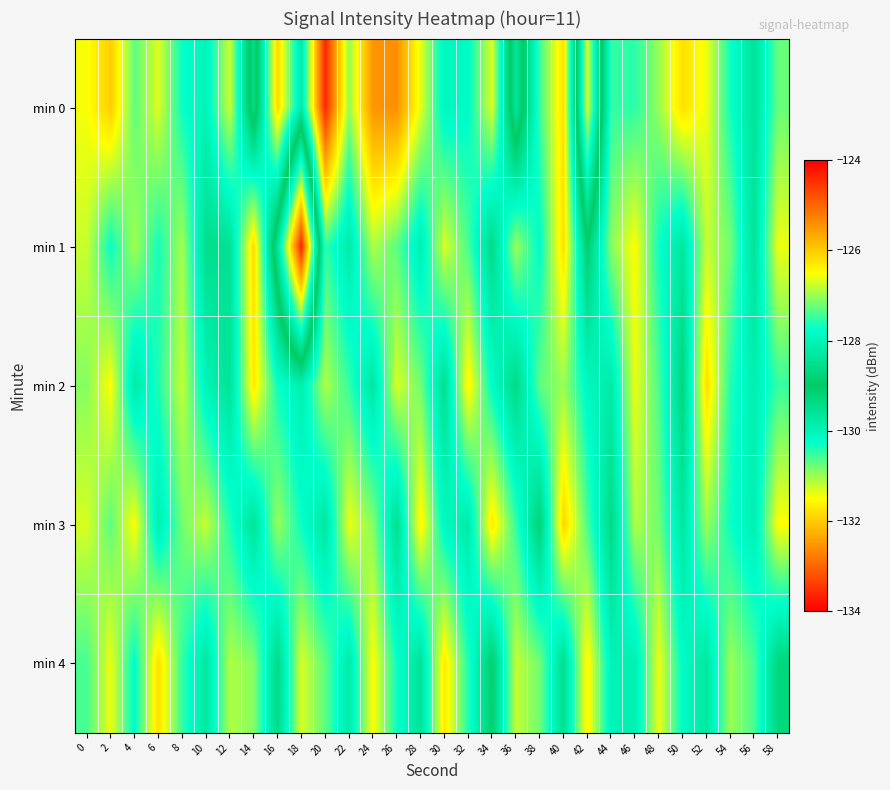

Reading left to right, what are all the values shown in this chart?

min 0: 0=-131.5	2=-132.0	4=-130.7	6=-131.3	8=-130.3	10=-130.0	12=-131.2	14=-128.6	16=-131.9	18=-129.8	20=-133.6	22=-131.0	24=-132.5	26=-132.6	28=-131.4	30=-130.1	32=-130.2	34=-131.3	36=-128.3	38=-130.5	40=-131.8	42=-126.7	44=-130.5	46=-130.5	48=-131.0	50=-131.8	52=-131.4	54=-130.3	56=-129.6	58=-130.7
min 1: 0=-131.2	2=-130.3	4=-131.0	6=-130.3	8=-131.0	10=-129.5	12=-129.6	14=-131.9	16=-128.4	18=-124.4	20=-130.5	22=-129.8	24=-131.1	26=-130.7	28=-129.9	30=-131.3	32=-130.6	34=-129.4	36=-131.0	38=-130.2	40=-131.8	42=-129.1	44=-130.9	46=-131.5	48=-130.3	50=-129.7	52=-131.2	54=-130.8	56=-129.6	58=-131.4
min 2: 0=-130.9	2=-131.5	4=-129.8	6=-130.4	8=-131.2	10=-130.0	12=-129.6	14=-131.7	16=-130.3	18=-129.9	20=-131.1	22=-130.5	24=-129.7	26=-131.3	28=-130.8	30=-129.5	32=-131.6	34=-130.2	36=-129.4	38=-130.7	40=-131.0	42=-130.1	44=-129.8	46=-131.4	48=-130.6	50=-129.3	52=-131.8	54=-130.4	56=-129.9	58=-130.5
min 3: 0=-131.3	2=-130.7	4=-131.5	6=-129.9	8=-130.8	10=-131.2	12=-130.4	14=-129.6	16=-131.0	18=-130.3	20=-129.7	22=-131.4	24=-130.9	26=-129.5	28=-131.6	30=-130.1	32=-129.8	34=-131.7	36=-130.5	38=-129.2	40=-131.9	42=-130.6	44=-129.4	46=-131.1	48=-130.8	50=-129.7	52=-131.0	54=-130.3	56=-129.9	58=-131.5
min 4: 0=-130.6	2=-131.4	4=-130.2	6=-131.8	8=-130.5	10=-129.7	12=-131.1	14=-130.9	16=-129.4	18=-131.3	20=-130.7	22=-129.8	24=-131.5	26=-130.3	28=-129.6	30=-131.7	32=-130.4	34=-129.1	36=-131.2	38=-130.8	40=-129.5	42=-131.6	44=-130.0	46=-129.9	48=-131.4	50=-130.2	52=-129.7	54=-131.0	56=-130.6	58=-129.3